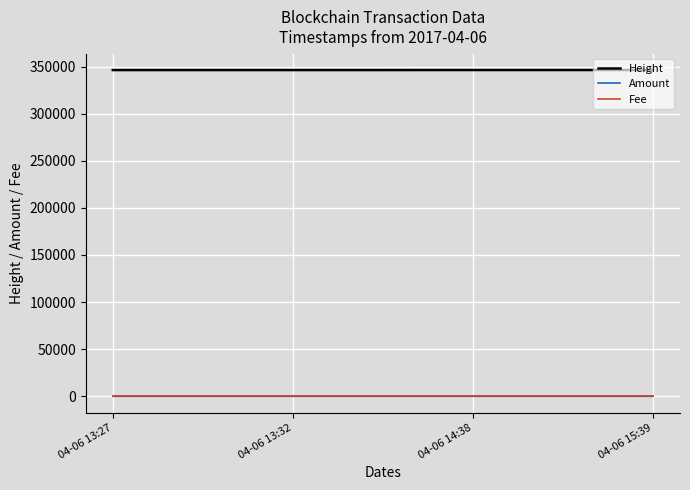

The value of Height at 04-06 13:27 is 622206. True or false?

False